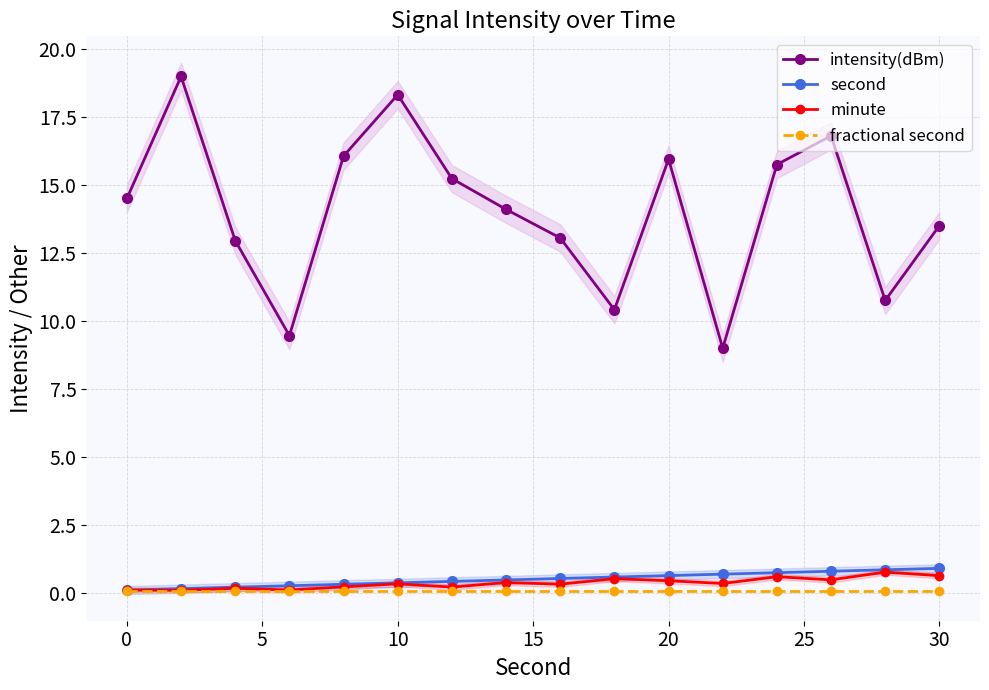

Between −5 and 10, which series saw the biggest shift?

intensity(dBm)